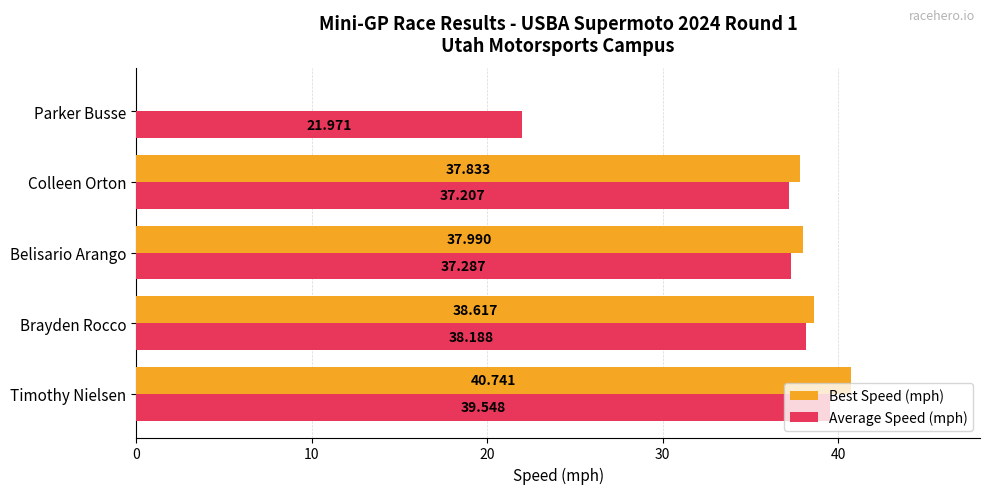

At which category is the sum across all series the highest?

Timothy Nielsen